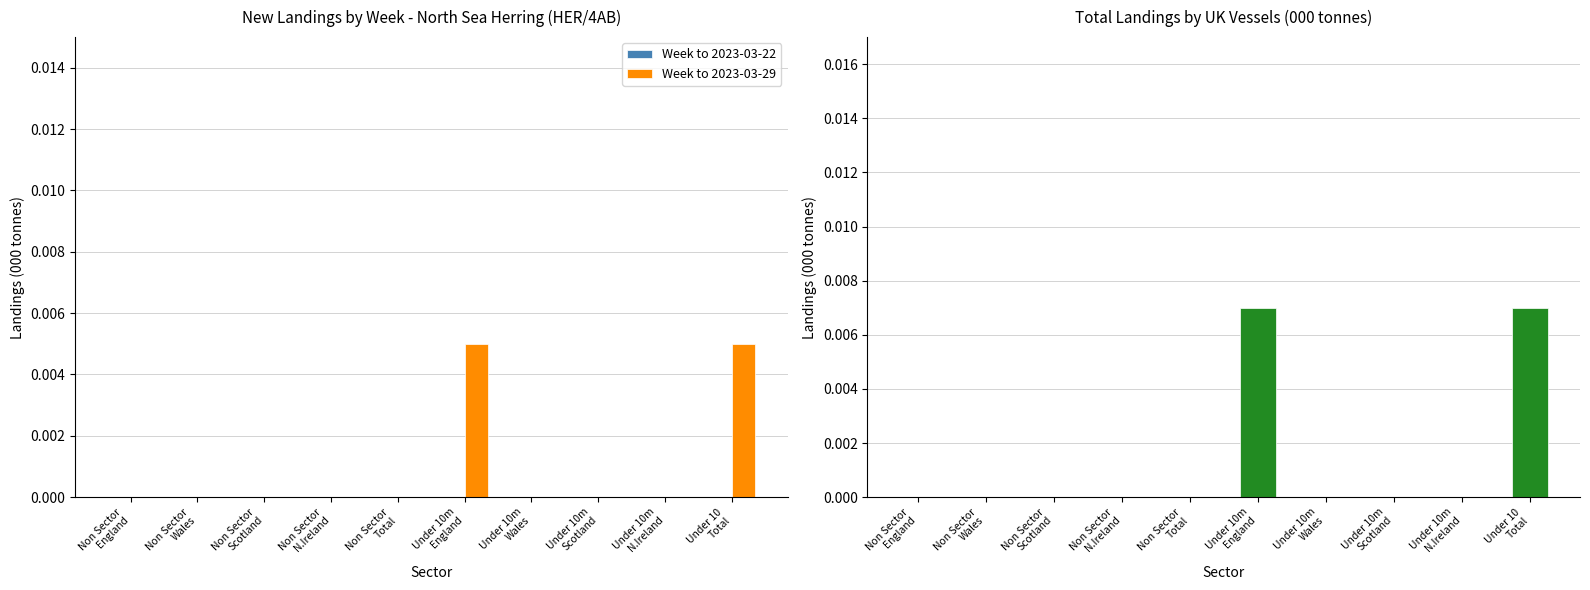

Which series has the largest range (max minus min)?

Total landings by UK vessels